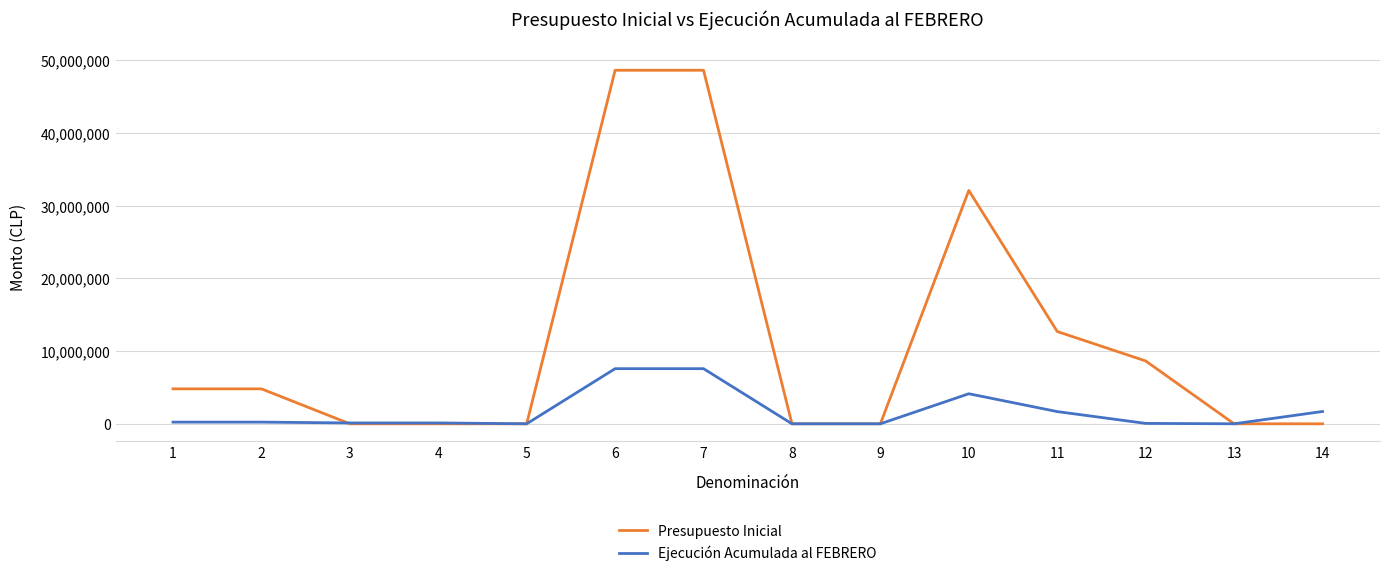

What is the maximum value shown in the chart?

48621249